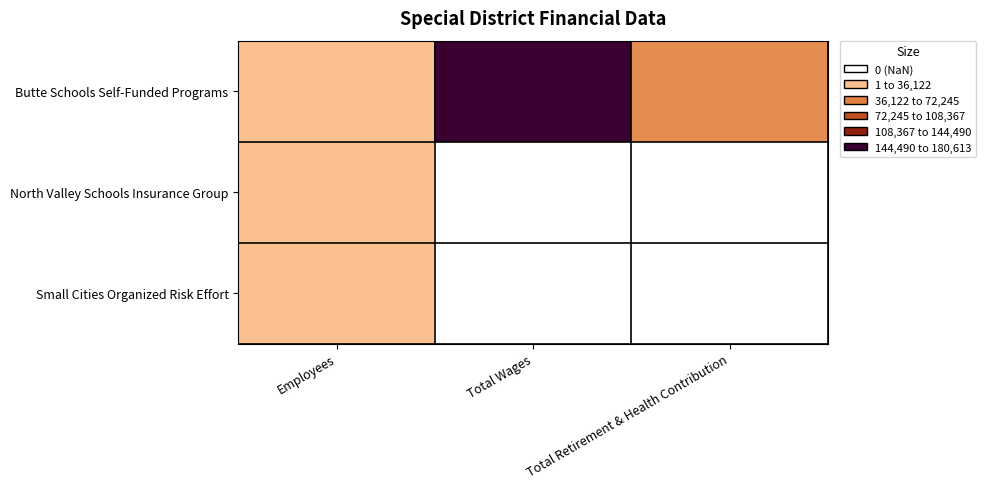

What is the difference between the Butte Schools Self-Funded Programs values at Total Wages and Total Retirement & Health Contribution?

152122.0